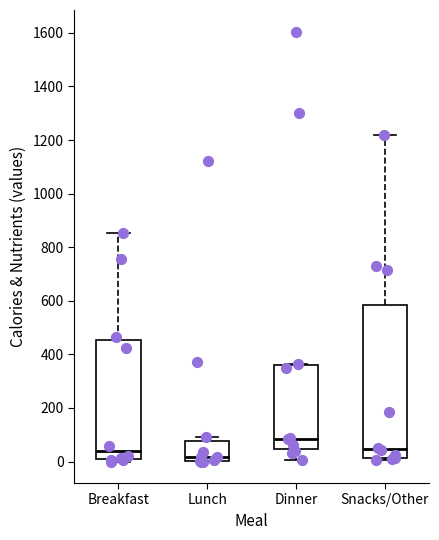

Reading left to right, transcribe this box plot: for each box, give where its median line is, the range the box spans, and where its two whiskers end, as read against the y-axis. The values are not printed on the chart, so give them approximately, as read against the axis.

Breakfast: median 40, box 0 to 460, whiskers 0 (just below the box's lower edge) to 860
Lunch: median 20, box 0 to 80, whiskers 0 to 100
Dinner: median 80, box 40 to 360, whiskers 0 to 360
Snacks/Other: median 40, box 20 to 580, whiskers 0 to 1220